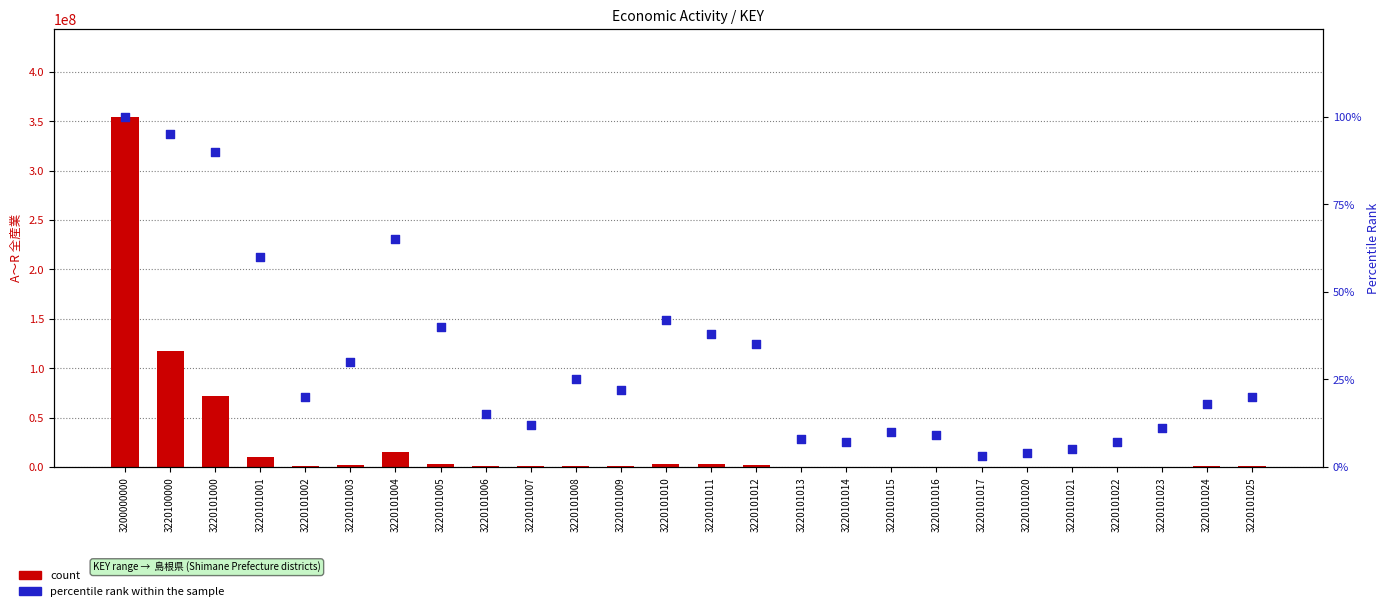

Which series contains the lowest Y value?

percentile rank within the sample